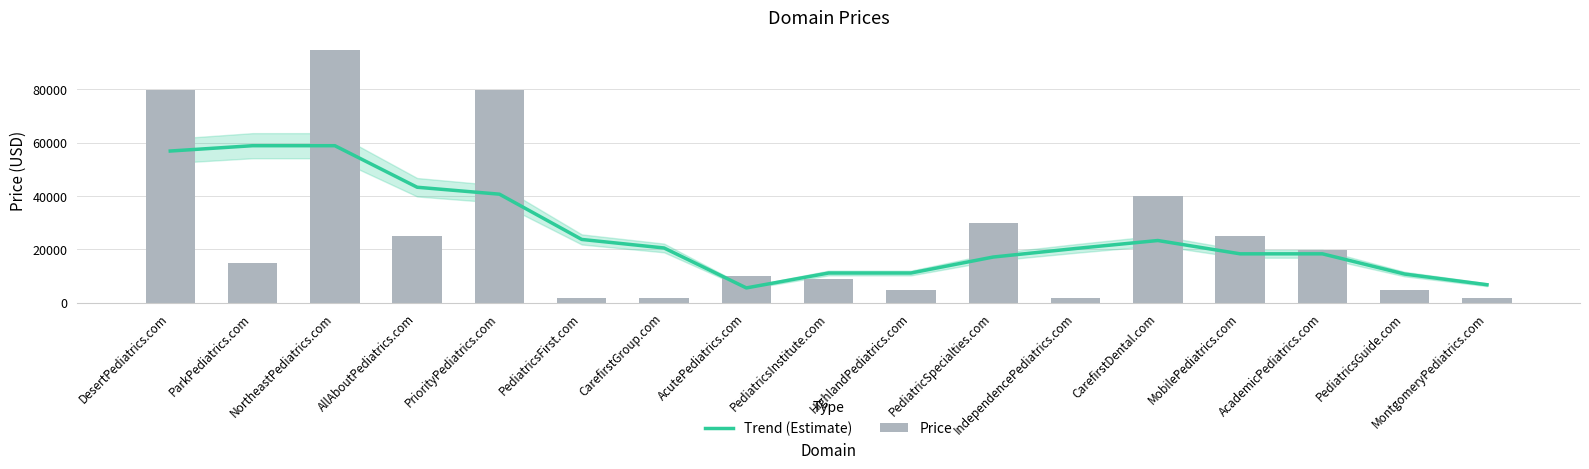

At which label is Price closest to 48388?

CarefirstDental.com